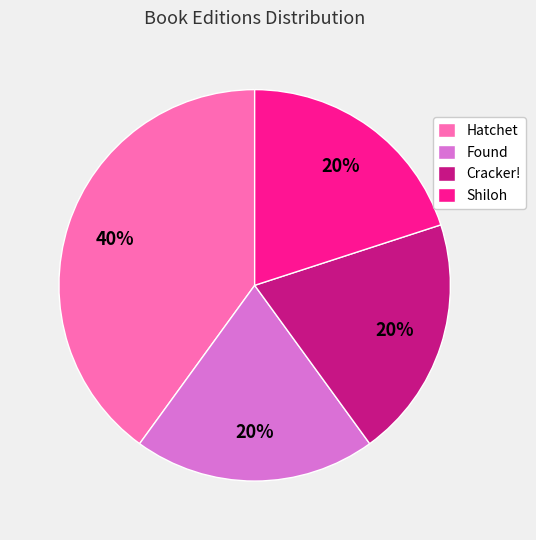

To the nearest percent, what is the combined percentage of Shiloh and Cracker!?

40%